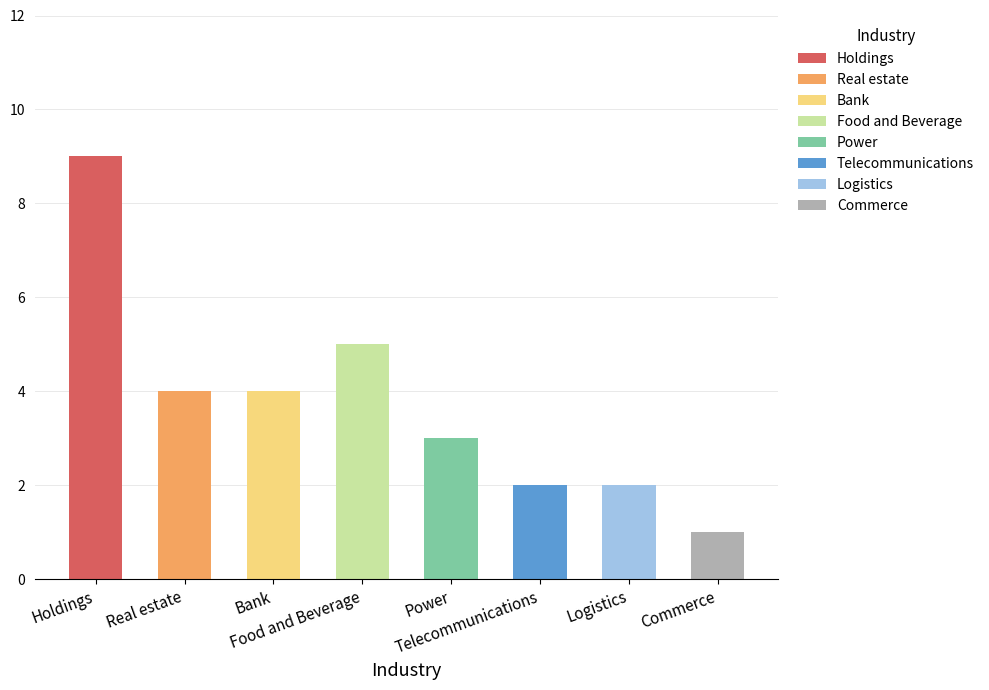

Where does the data first go above 4?

Holdings